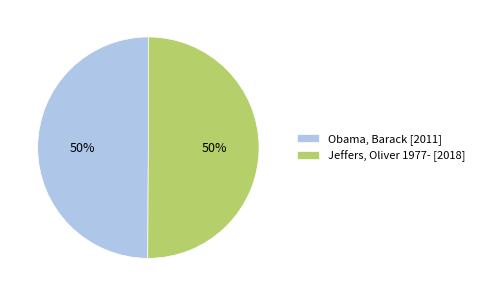

The Obama, Barack slice represents 44% of the pie. True or false?

False